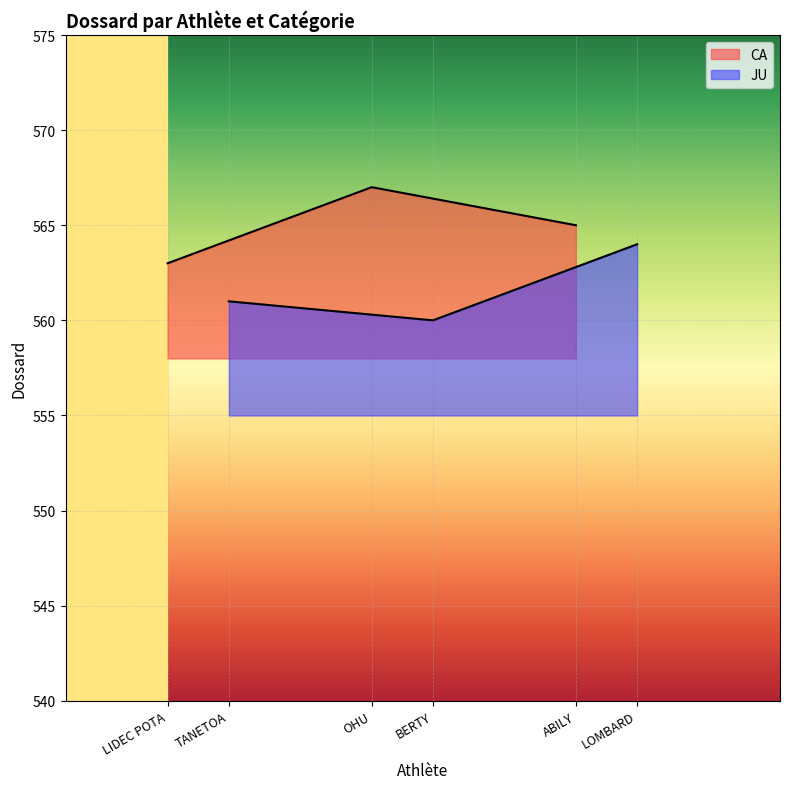

How many values in the CA series are below 565?

1